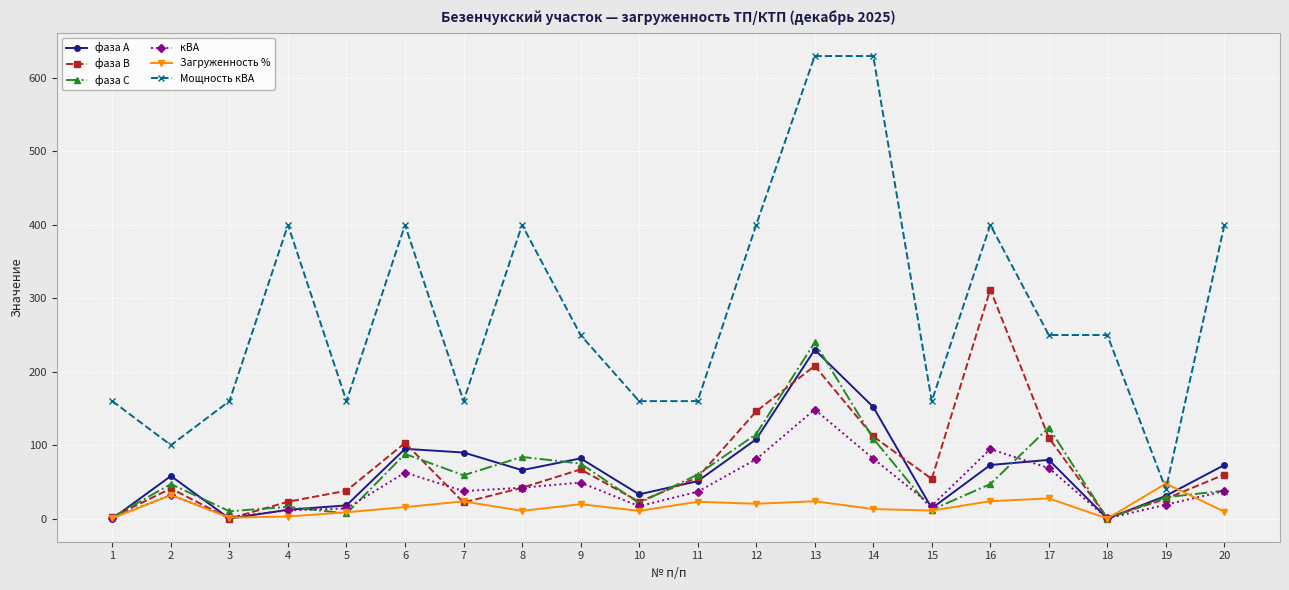

At which category does фаза С reach its first local peak?

2